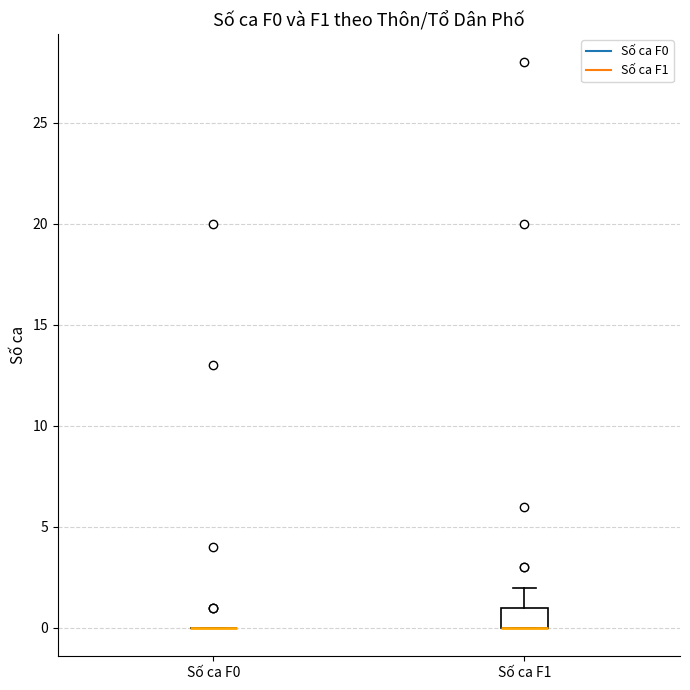

Where is the lower edge of the box for Số ca F1 on the y-axis? The values are not printed on the chart, so give them approximately, as read against the axis.

0